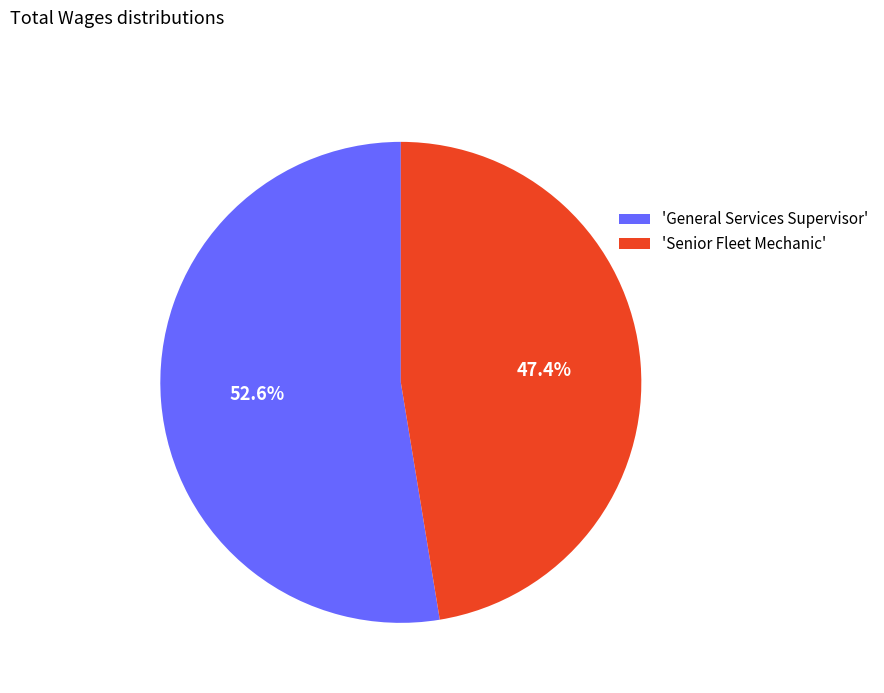

To the nearest percent, what is the average slice percentage?

50%